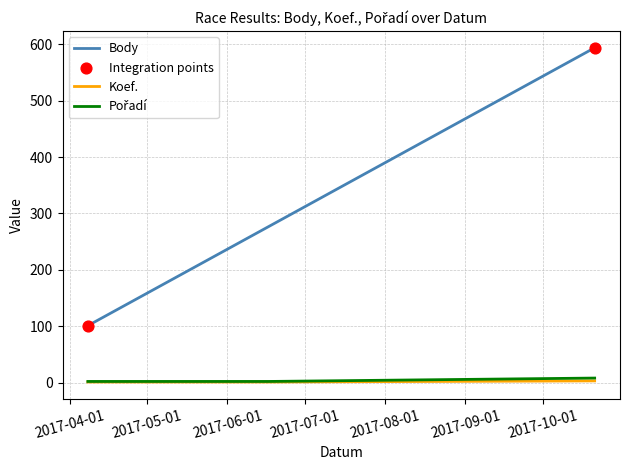

Which series has the largest total across all categories?

Body